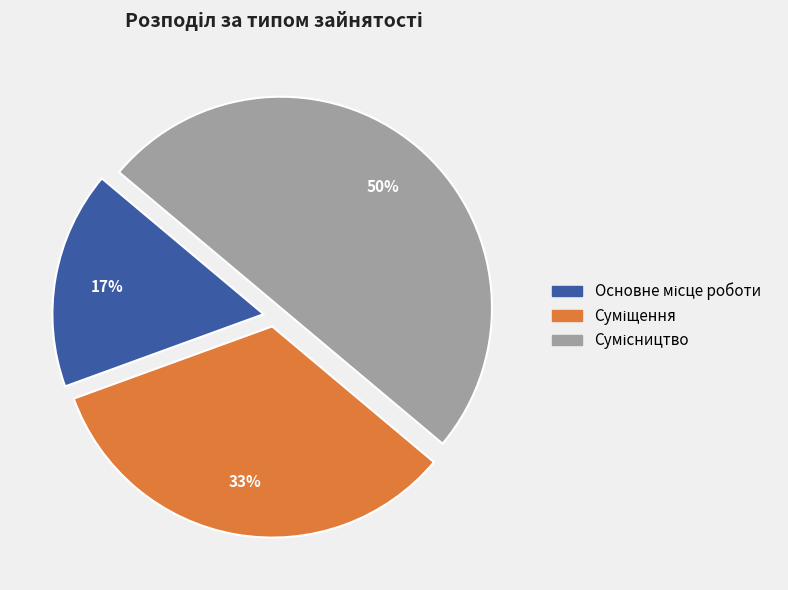

To the nearest percent, what is the difference between the largest and smallest slice percentages?

33%